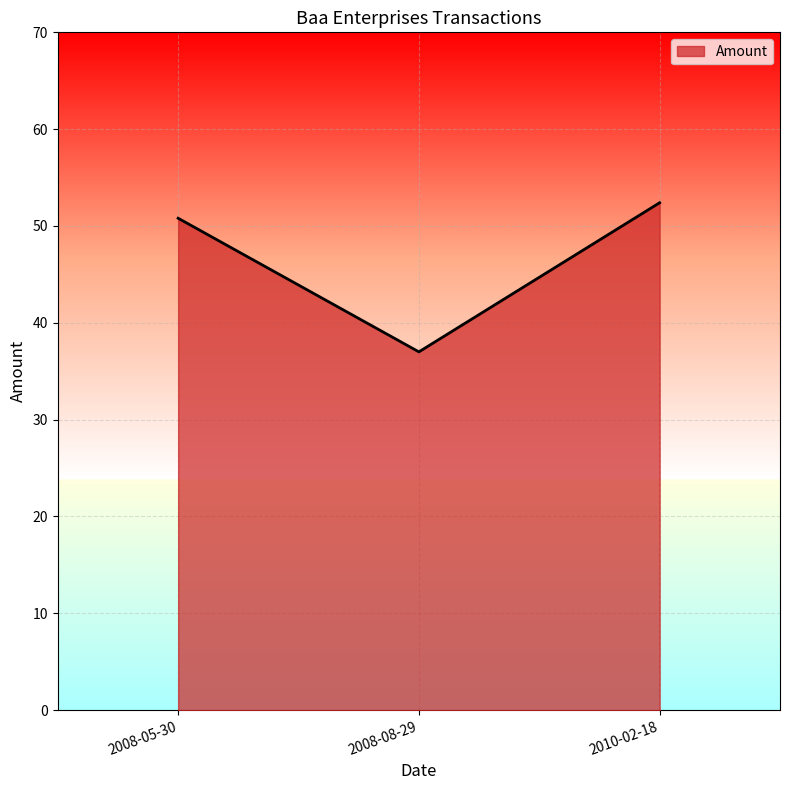

Where does the data first go above 50?

2008-05-30